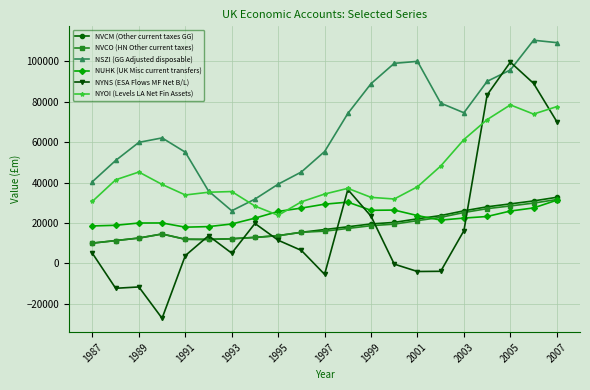

What is the highest value of the NVCO (HN Other current taxes) series?

31586